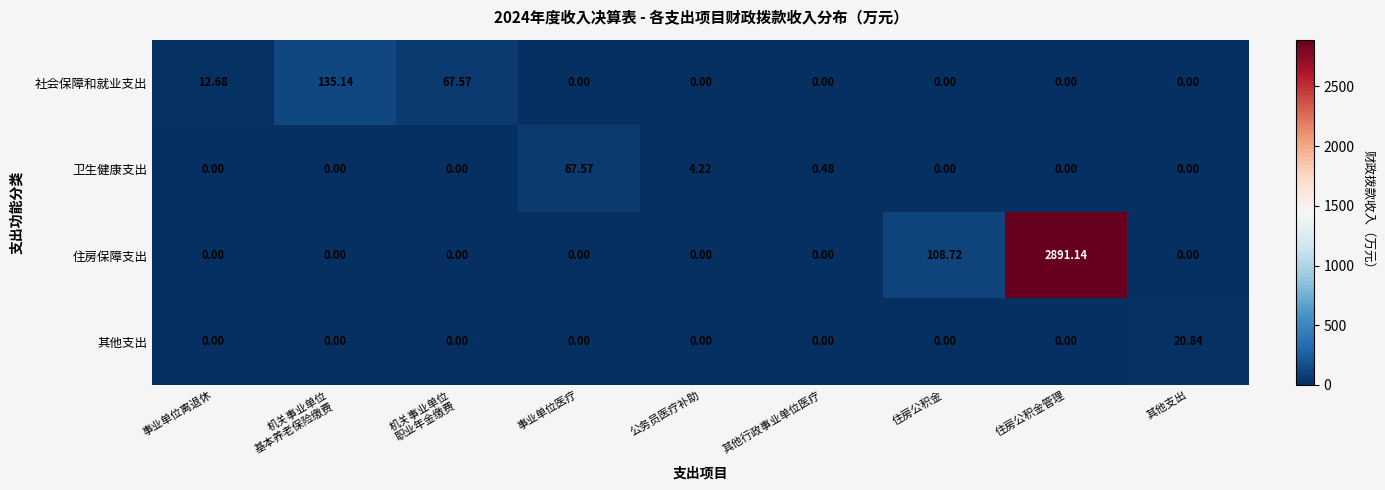

At which category is the sum across all series the highest?

住房公积金管理